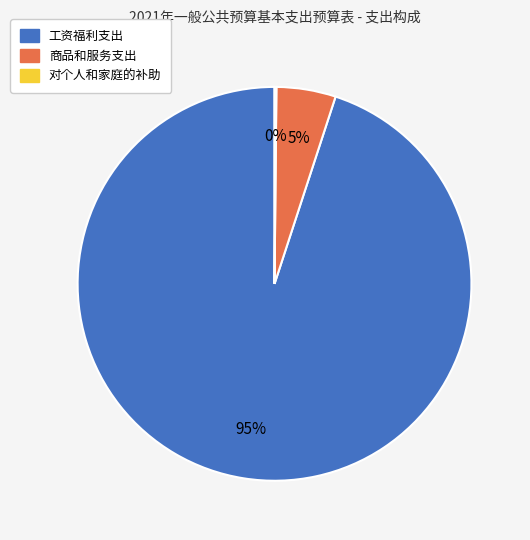

Do 商品和服务支出 and 工资福利支出 together represent more than half of the pie?

Yes